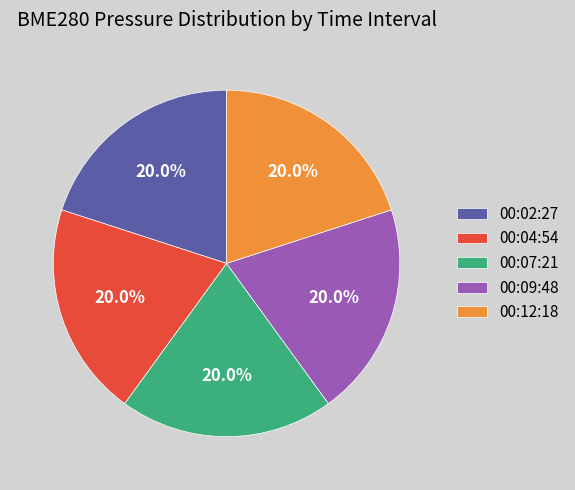

What percentage is the 00:07:21 slice, to the nearest percent?

20%